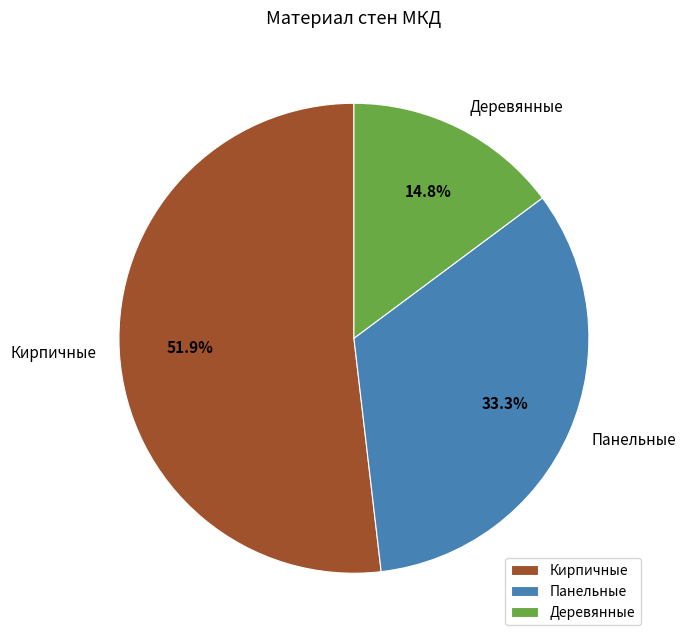

What is the total percentage of Кирпичные and Панельные?

85.2%